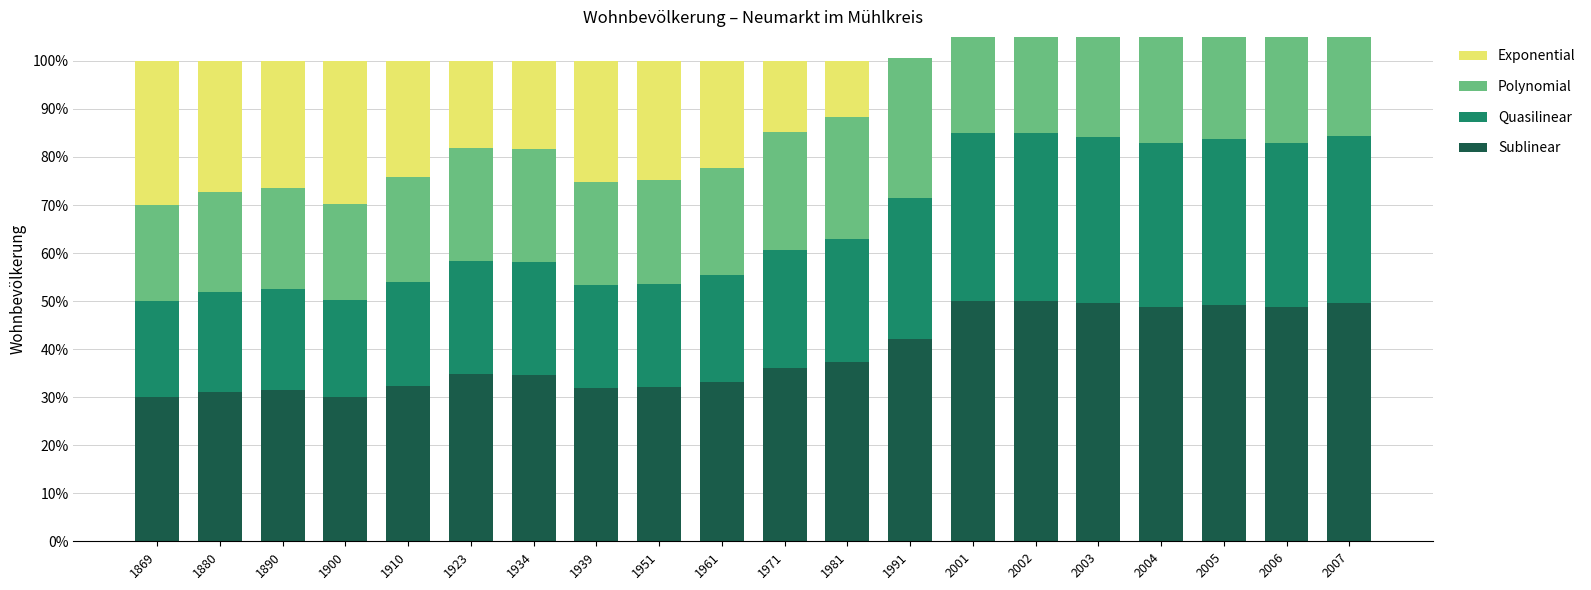

What is the difference between the maximum and minimum values in the Exponential series?

30.0